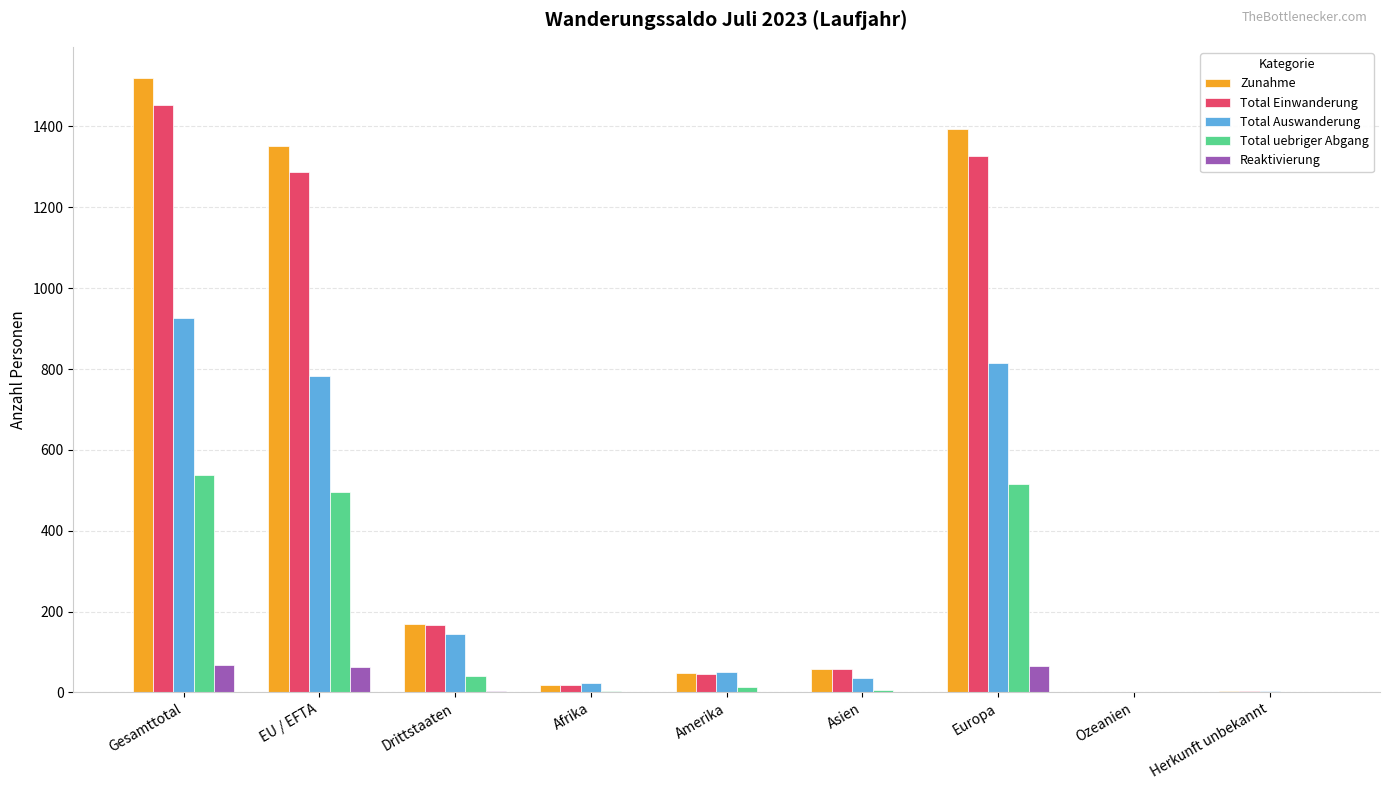

Which series changed the most between Gesamttotal and Asien?

Zunahme